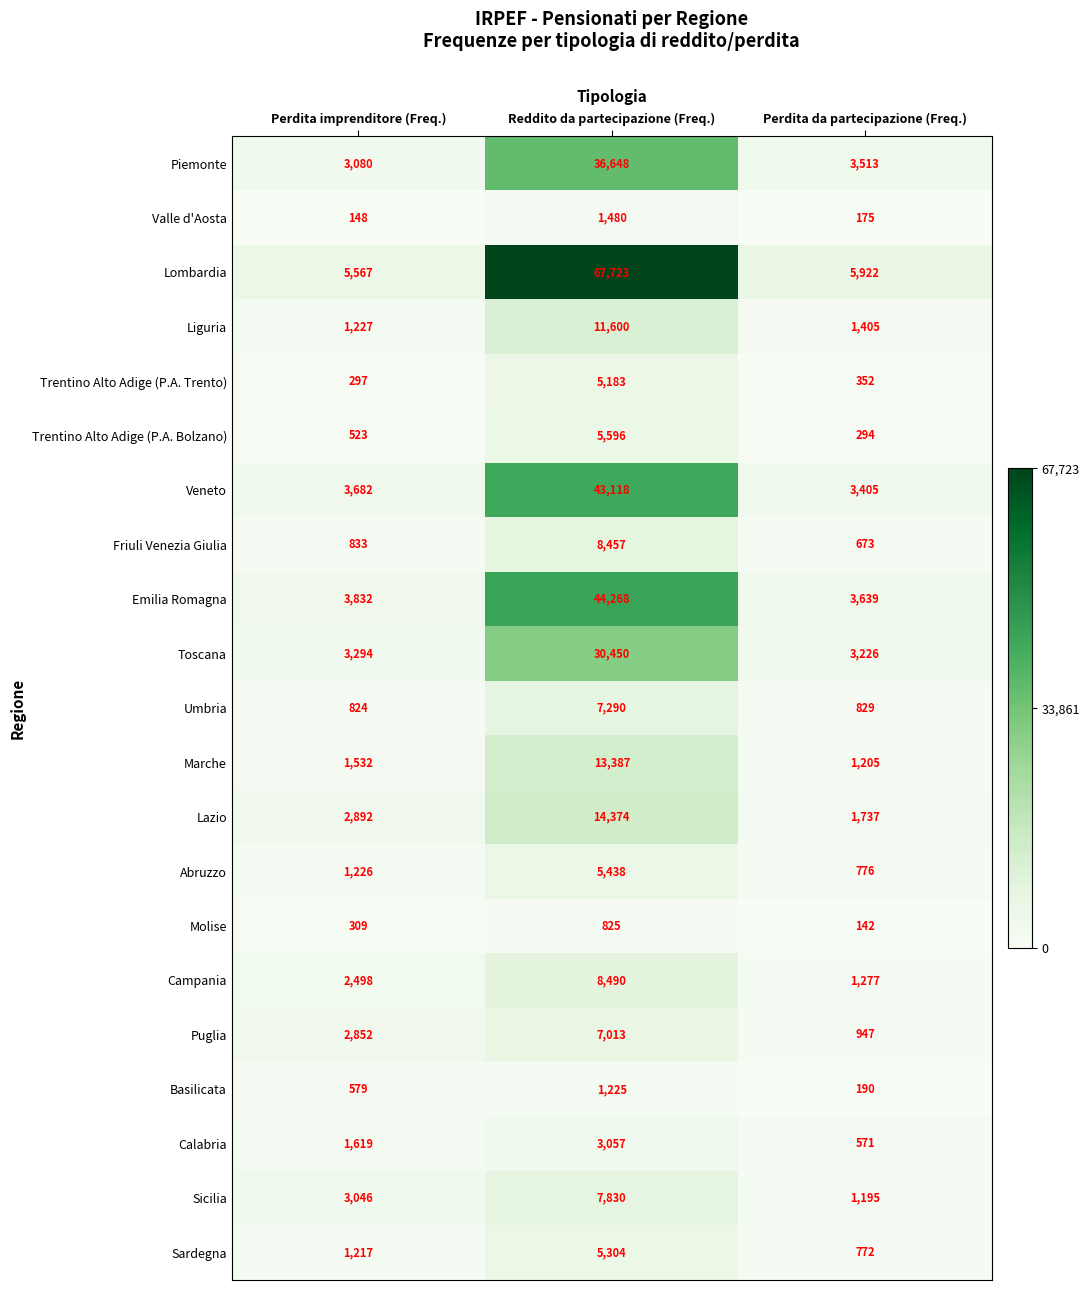

What is the spread (max minus min) of values at Reddito da partecipazione (Freq.)?

66898